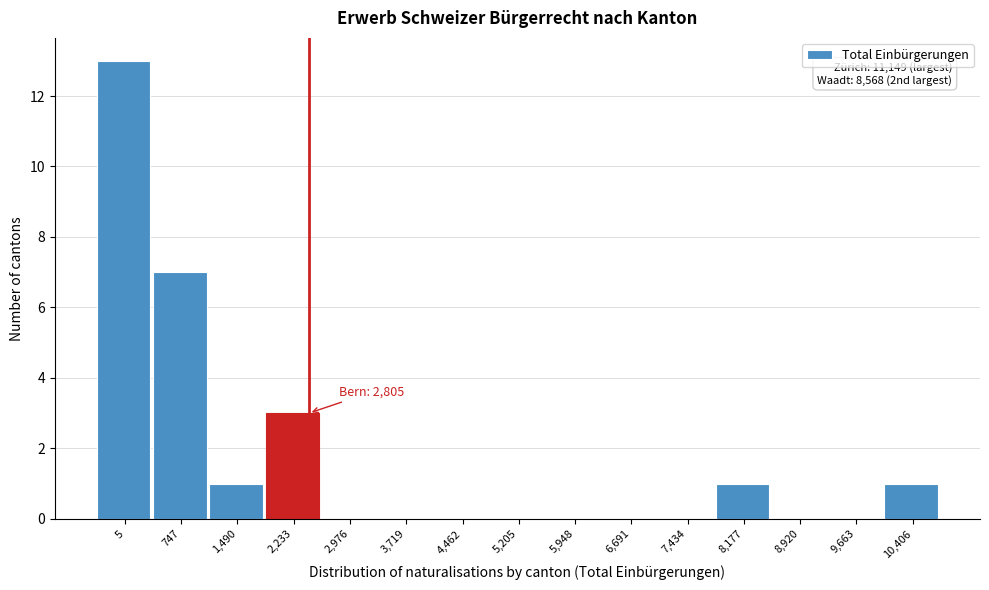

Reading left to right, list all the values displayed in this chart.

5=13	747=7	1,490=1	2,233=3	2,976=0	3,719=0	4,462=0	5,205=0	5,948=0	6,691=0	7,434=0	8,177=1	8,920=0	9,663=0	10,406=1